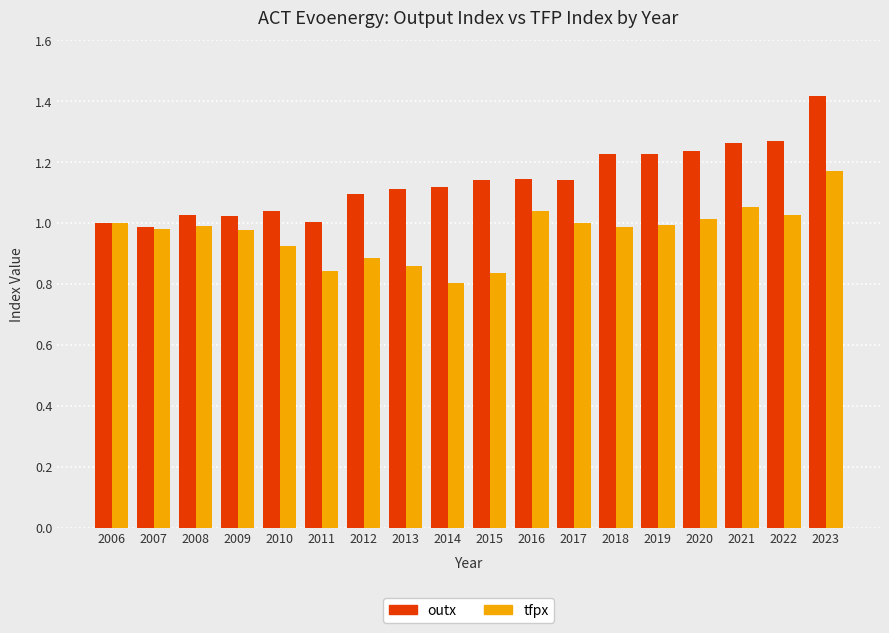

What is the sum of the tfpx values at 2016 and 2020?

2.1